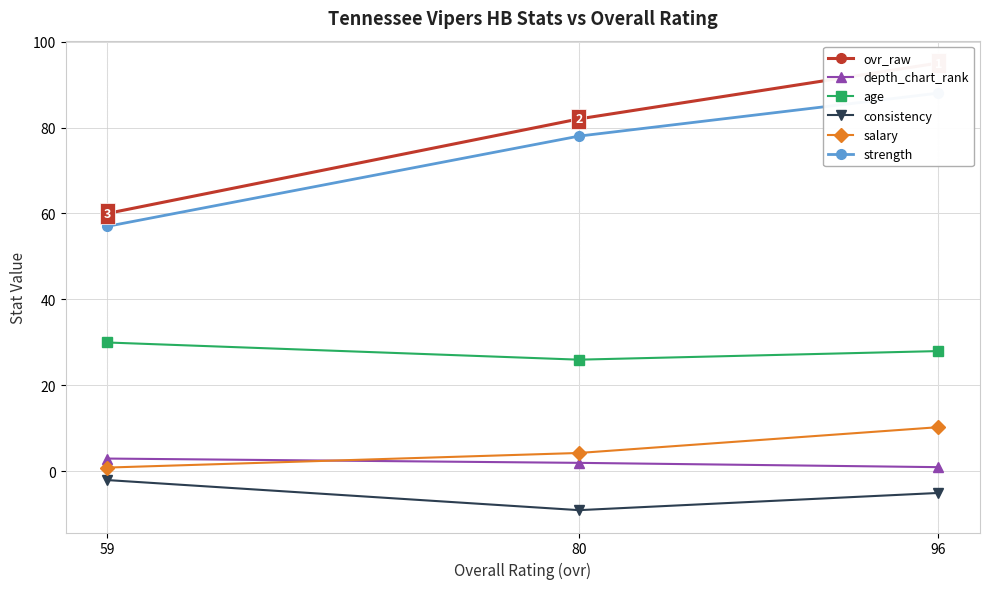

How many ovr_raw values are between 60 and 95?

3